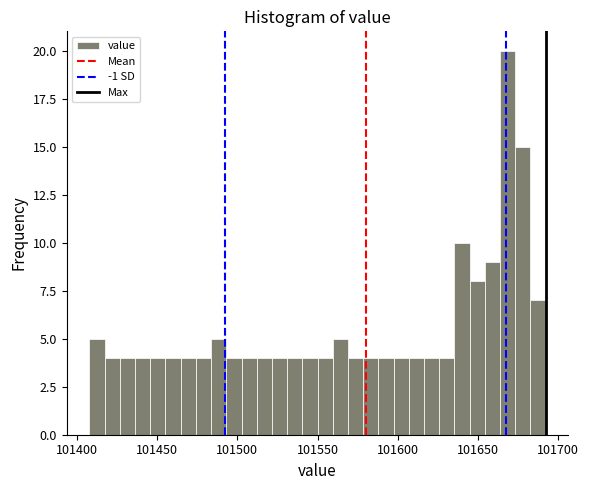

Around what value on the x-axis is the tallest bar? Give the approximate position of its centre, as read against the axis.

101670